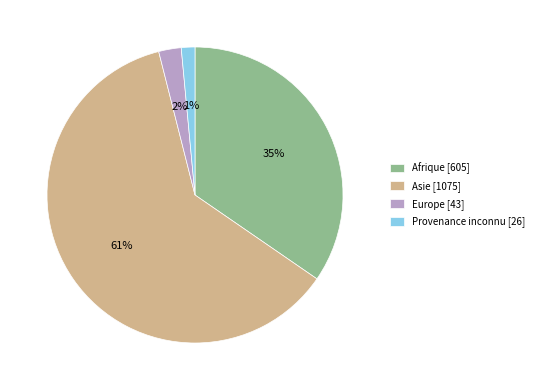

Does Afrique represent more than half of the total?

No